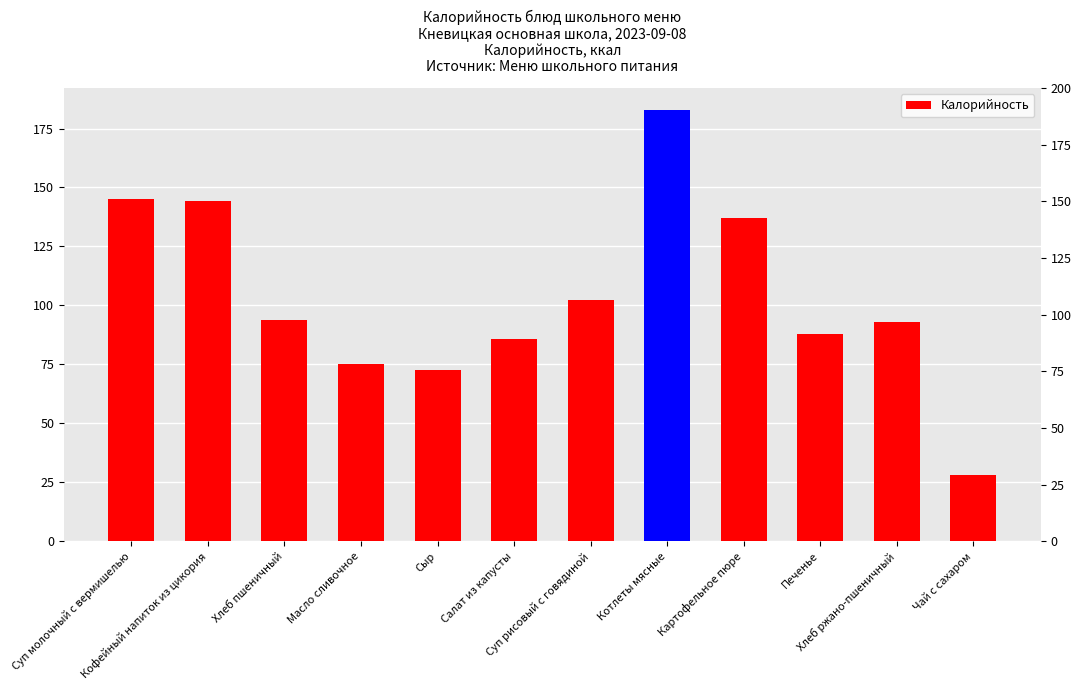

Rank the categories by value from lowest to highest.

Чай с сахаром, Сыр, Масло сливочное, Салат из капусты, Печенье, Хлеб ржано-пшеничный, Хлеб пшеничный, Суп рисовый с говядиной, Картофельное пюре, Кофейный напиток из цикория, Суп молочный с вермишелью, Котлеты мясные